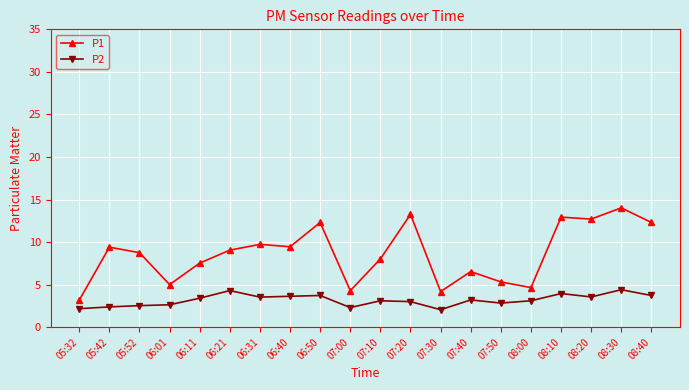

How many data points does each series have?

20